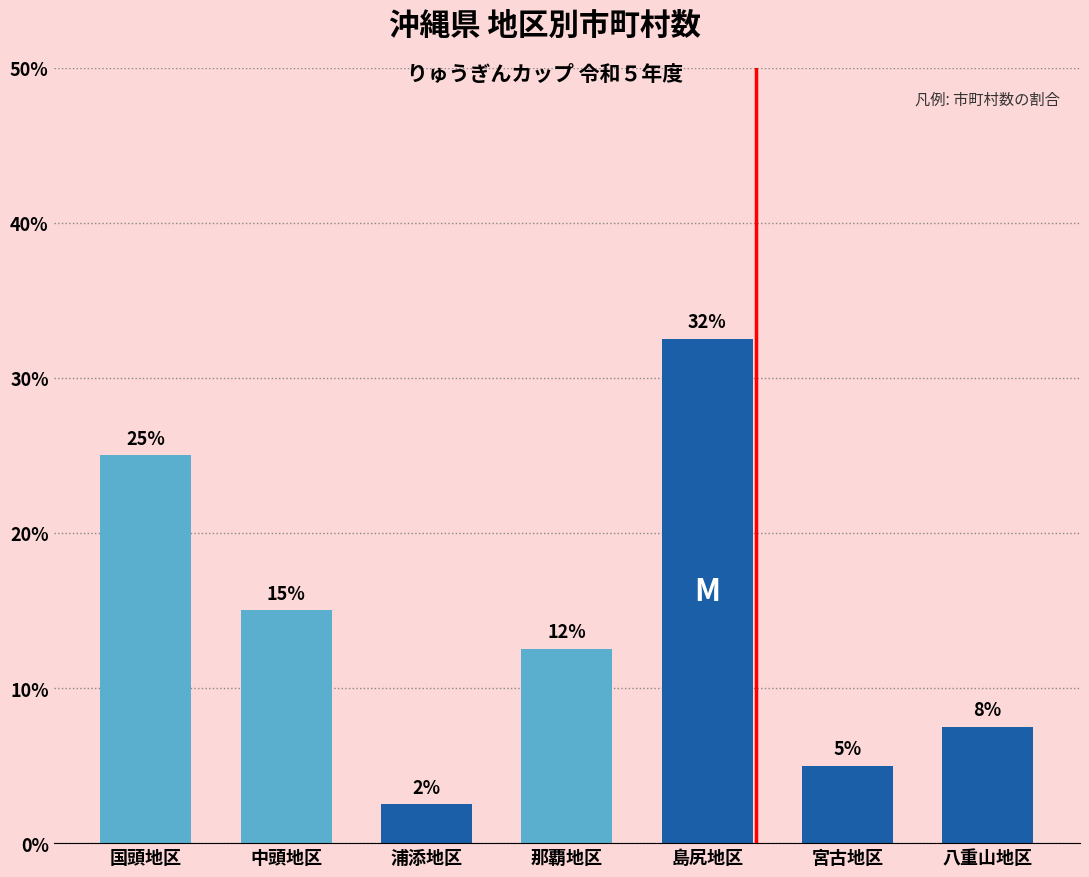

Which category has the lowest value across all series?

浦添地区